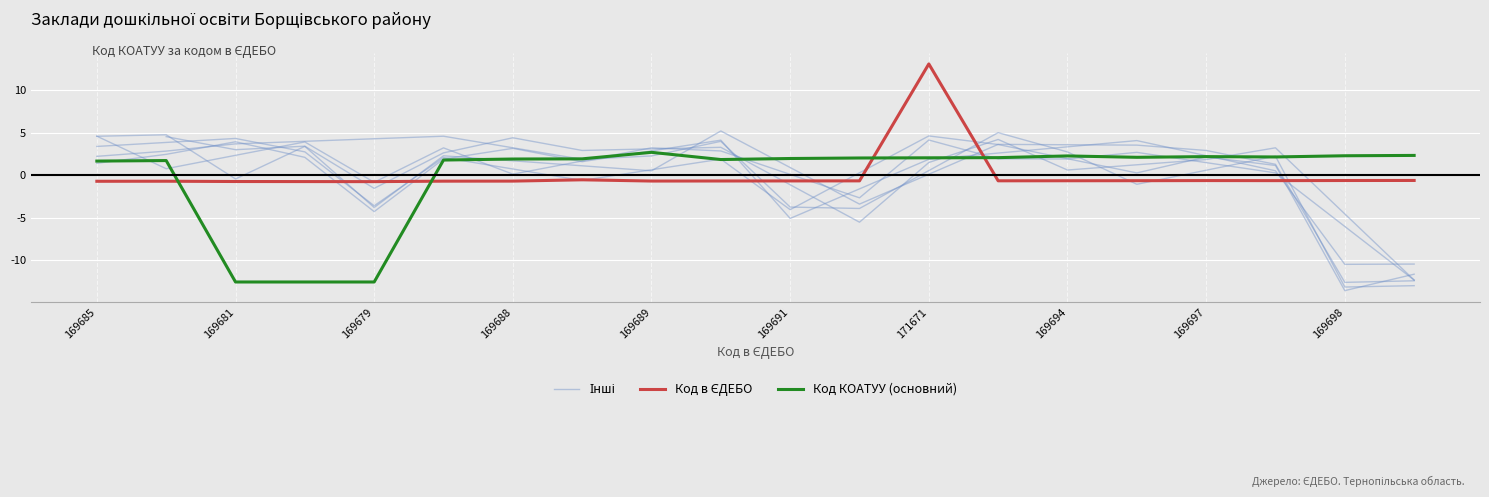

True or false: Код КОАТУУ (main) and Код в ЄДЕБО intersect in this chart.

True